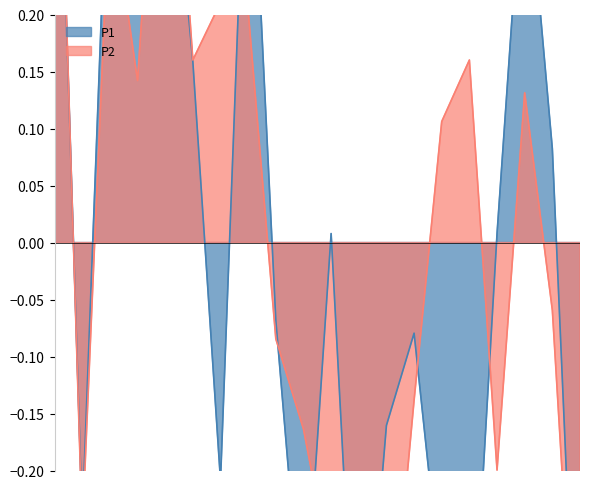

In P2, how many points are higher than both neighbors (excluding endpoints)?

5